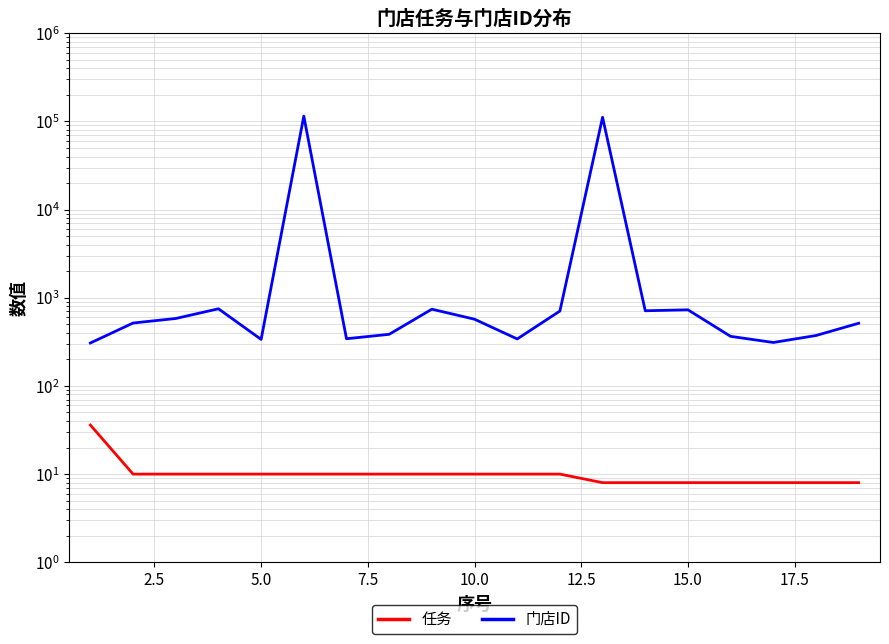

How many interior local peaks does the 门店ID series have?

5